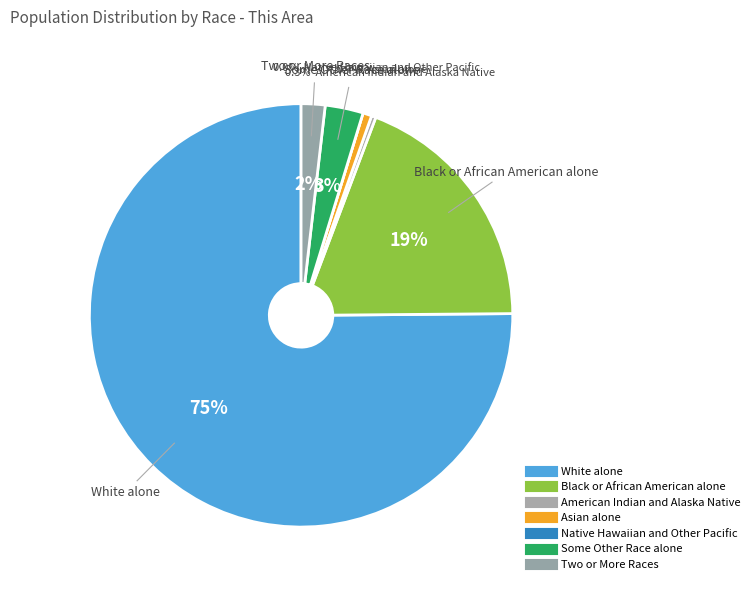

How much of the chart is everything except Two or More Races?

98.2%